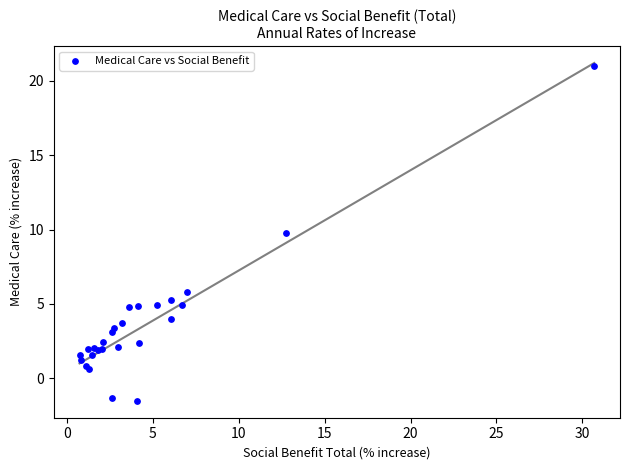

What Y value in the scatter plot is closest to 9?

9.8